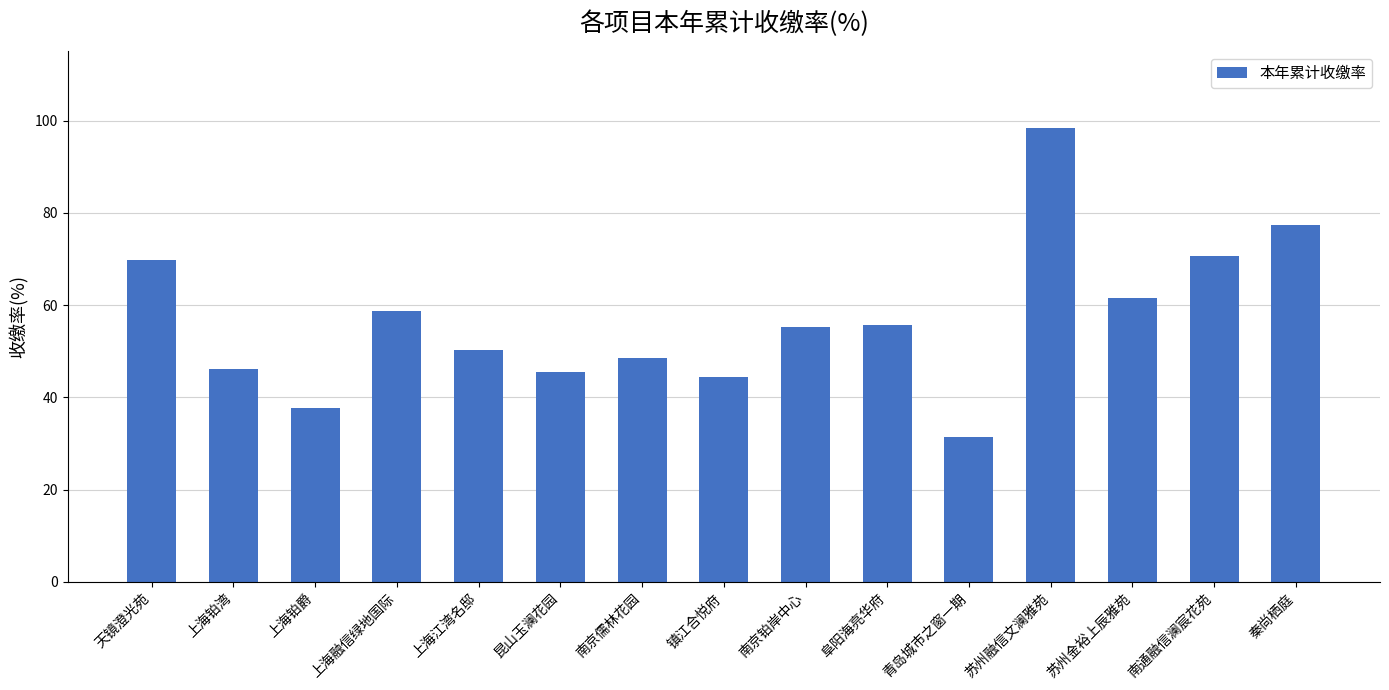

True or false: the data shows 44.4 at 镇江合悦府.

True